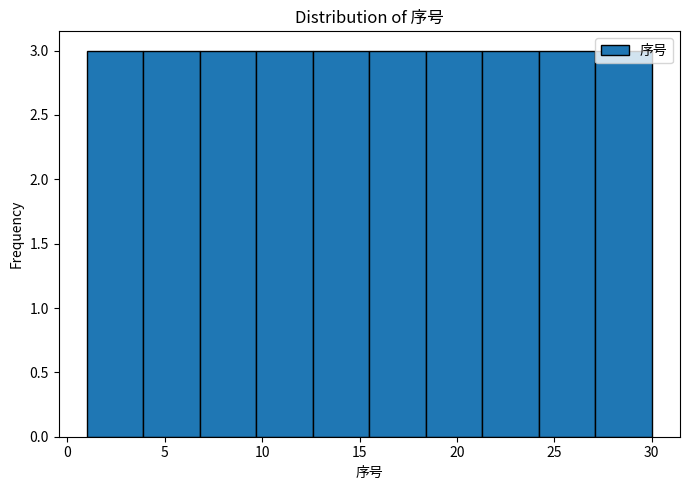

What is the height of the bar covering 6.8 to 9.7 on the x-axis? Neither the bar edges nor the heights are printed on the chart, so give them approximately, as read against the axes.

3